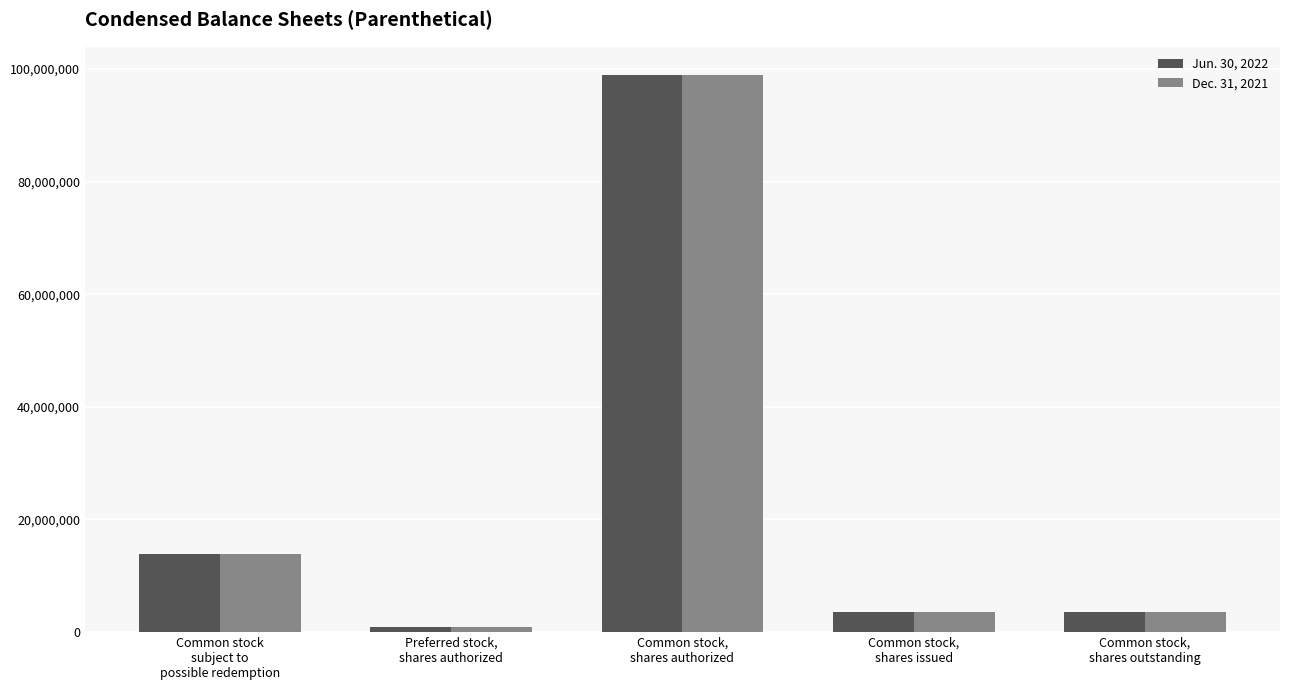

Reading right to left, what are all the values shown in this chart?

Jun. 30, 2022: Common stock,
shares outstanding=3570000	Common stock,
shares issued=3570000	Common stock,
shares authorized=99000000	Preferred stock,
shares authorized=1000000	Common stock
subject to
possible redemption=13800000
Dec. 31, 2021: Common stock,
shares outstanding=3570000	Common stock,
shares issued=3570000	Common stock,
shares authorized=99000000	Preferred stock,
shares authorized=1000000	Common stock
subject to
possible redemption=13800000